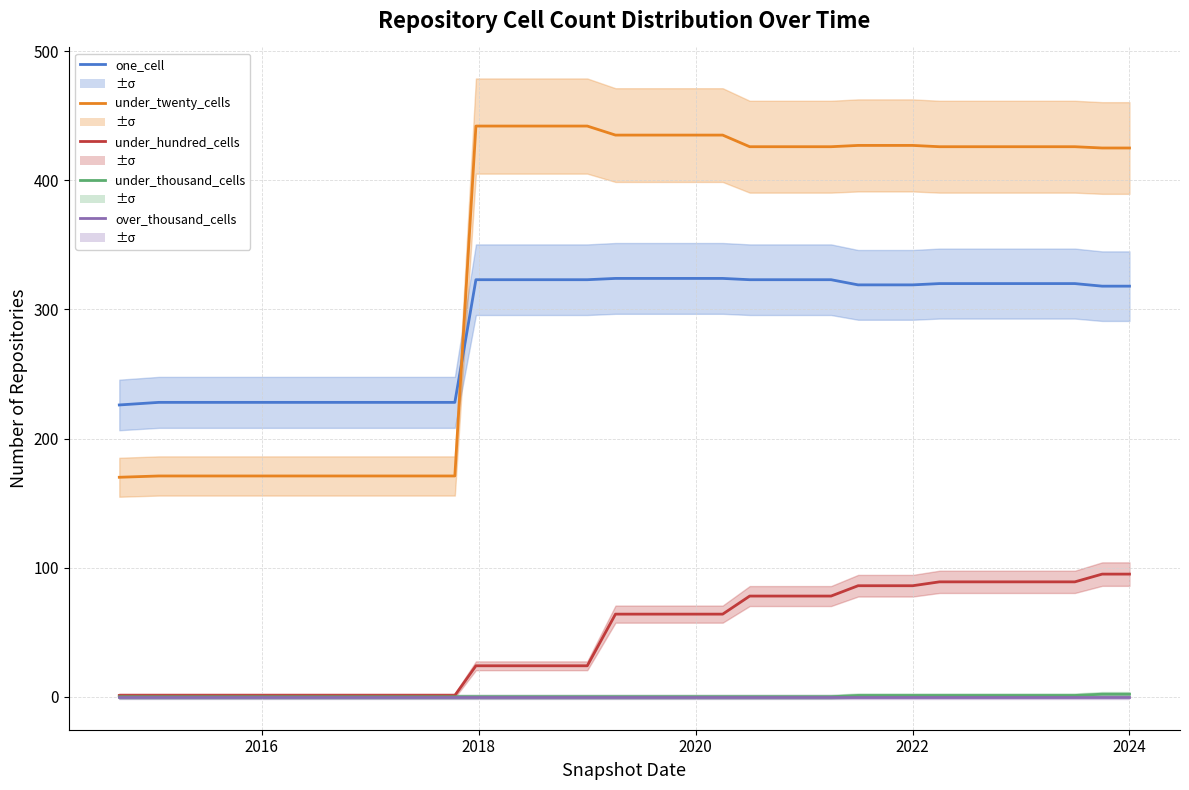

True or false: under_twenty_cells has a value of 135 at 19.

False